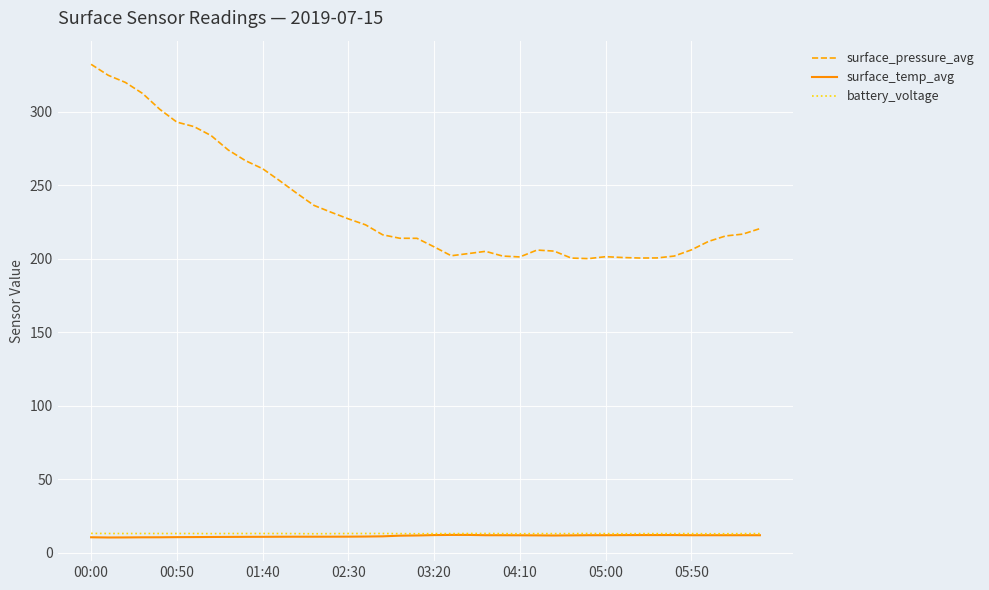

Count the number of data series in this chart.

3